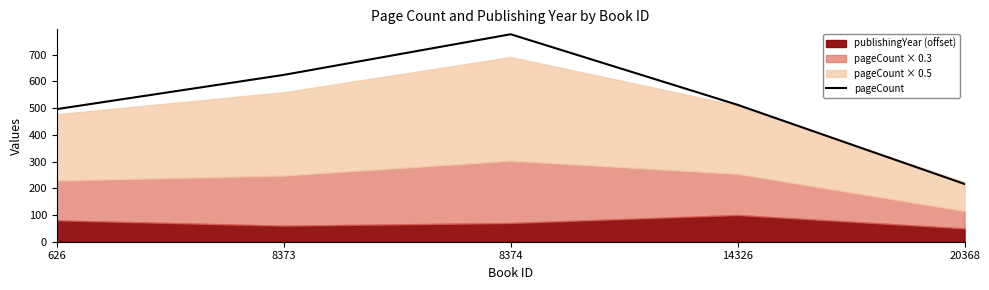

Which label corresponds to the smallest value in the chart?

20368